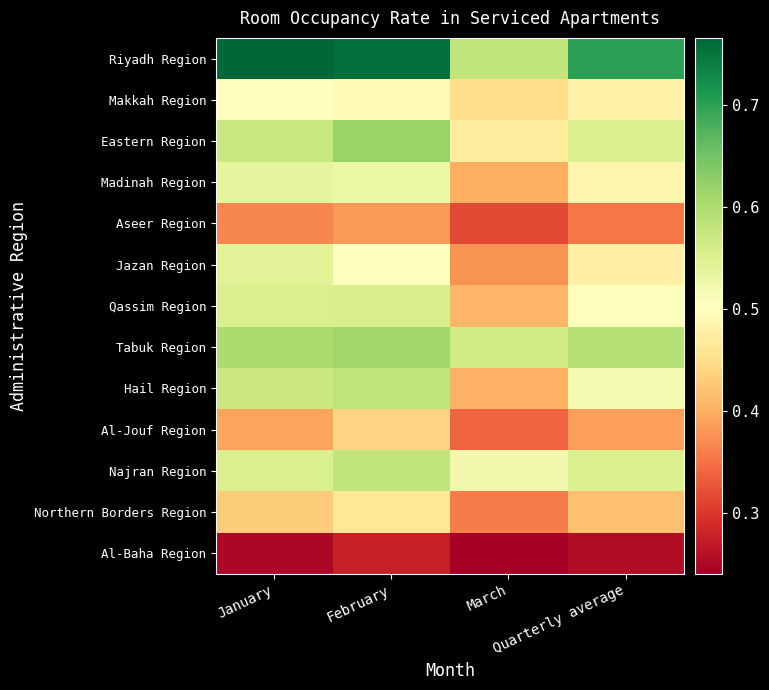

At how many categories does at least one series exceed 0?

4